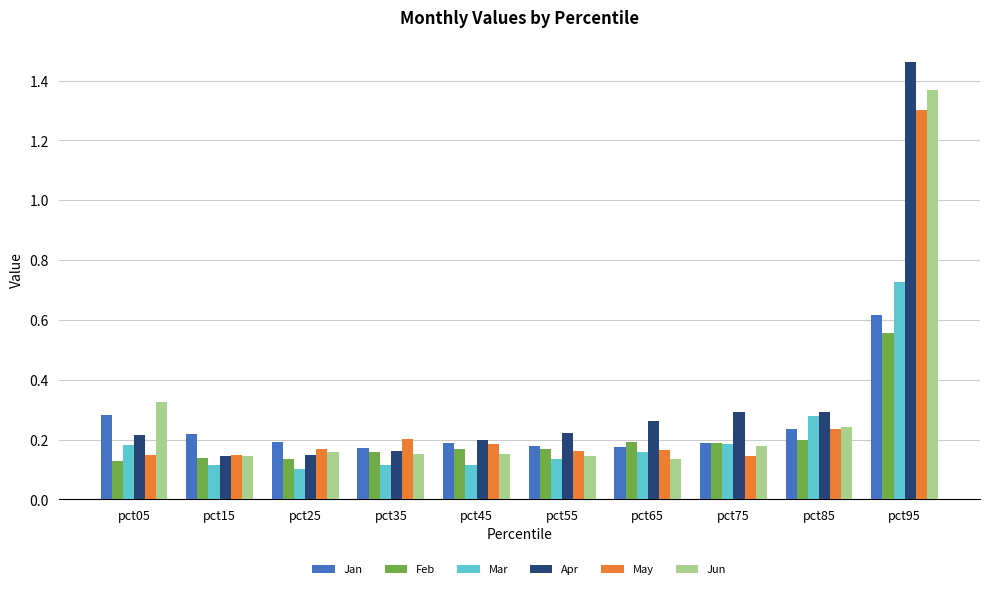

At how many categories does at least one series exceed 1?

1